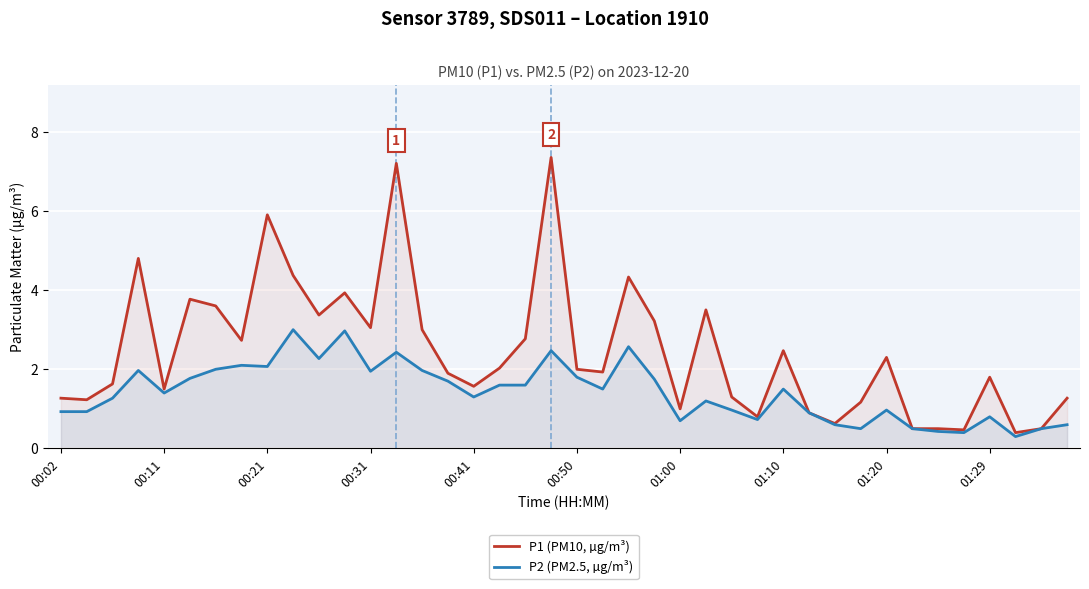

Which series has the largest range (max minus min)?

P1 (PM10, µg/m³)